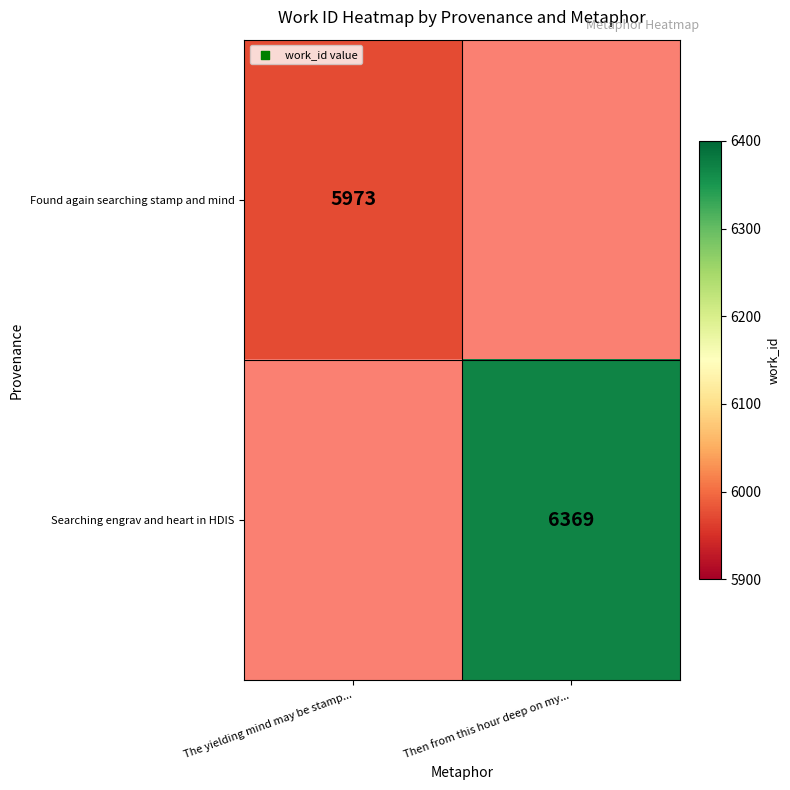

True or false: Searching engrav and heart in HDIS has a value of 6369 at Then from this hour deep on my....

True